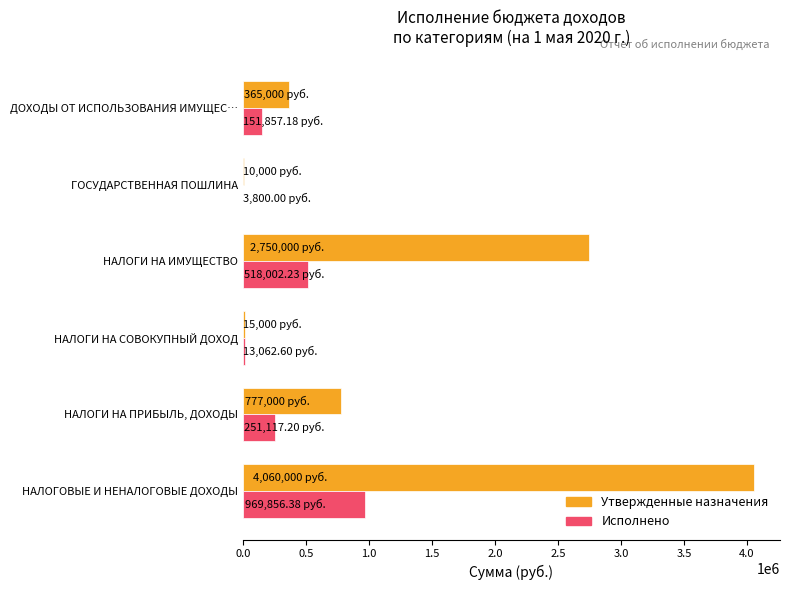

At which category is the sum across all series the highest?

НАЛОГОВЫЕ И НЕНАЛОГОВЫЕ ДОХОДЫ